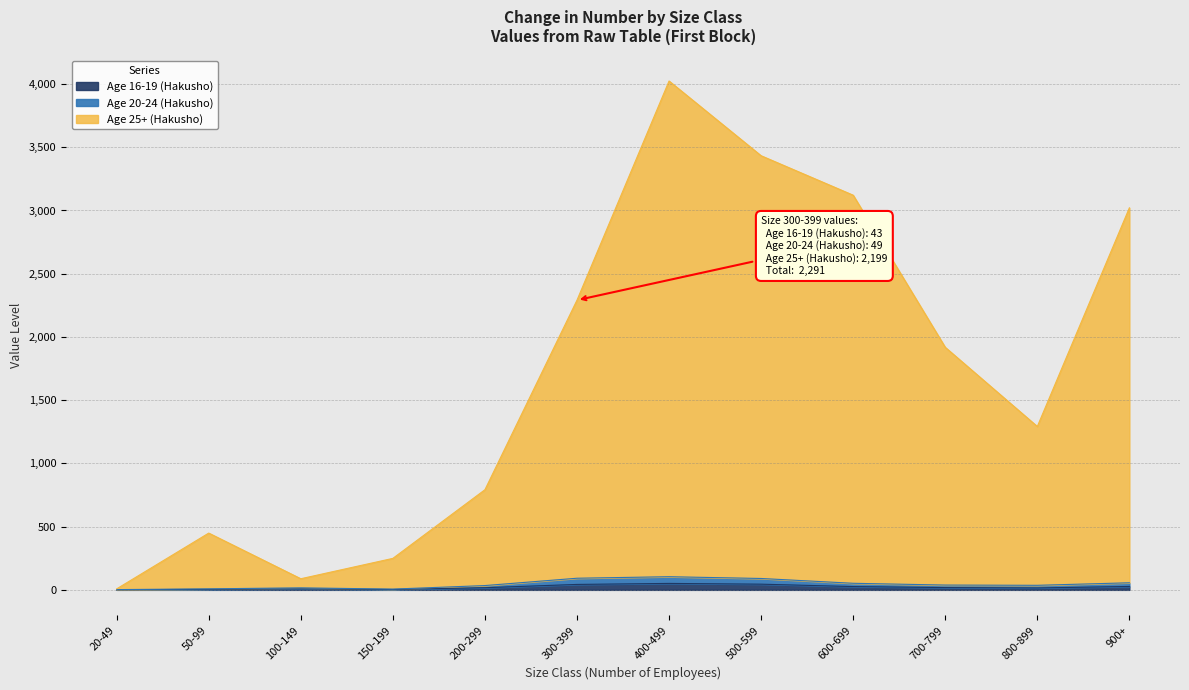

The Age 16-19 (Hakusho) series shows 3 at 150-199. True or false?

True